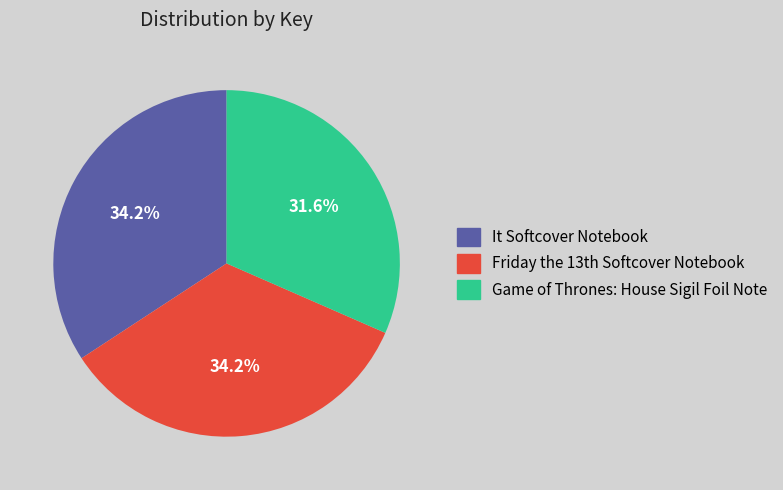

How many segments does this pie chart have?

3